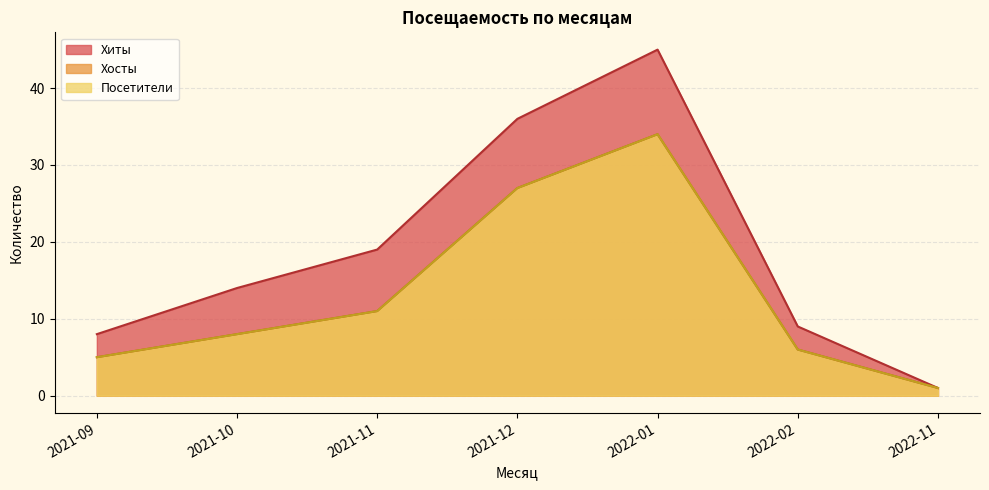

Which series changed the most between 2021-09 and 2021-11?

Хиты